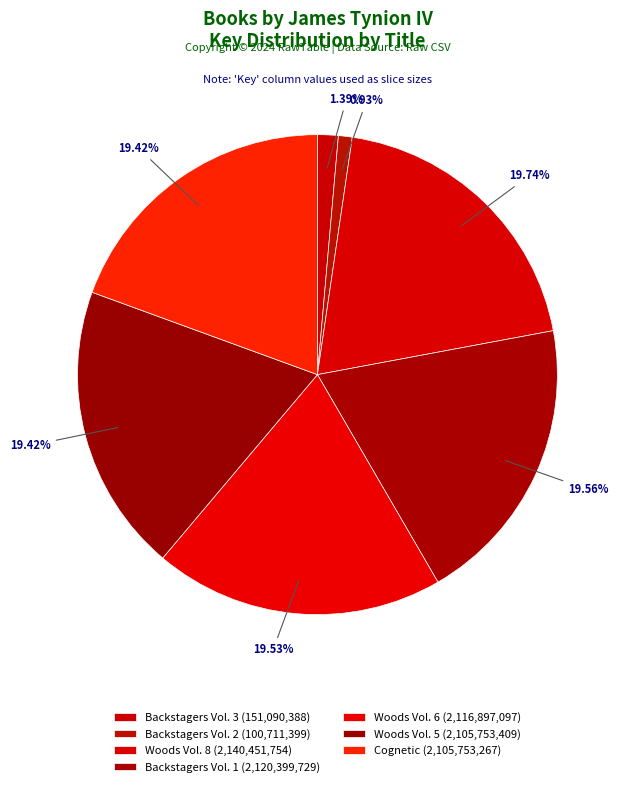

To the nearest percent, what portion does Woods Vol. 8 represent?

20%